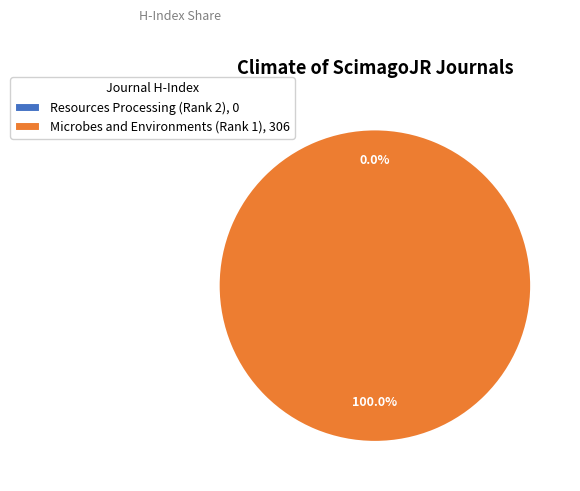

To the nearest percent, what is the average slice percentage?

50%